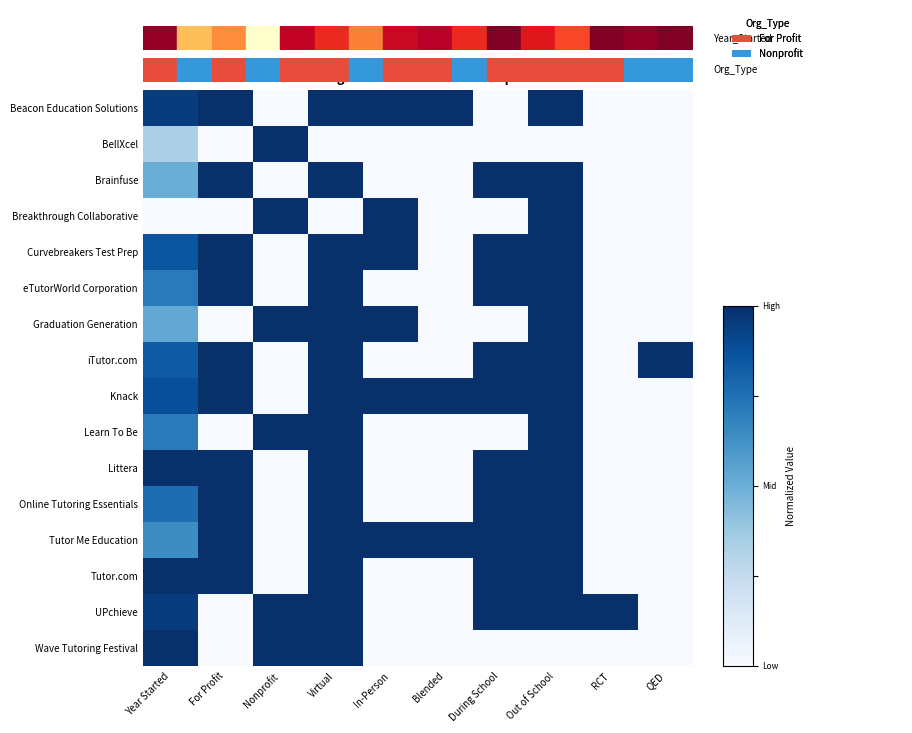

Reading left to right, list all the values displayed in this chart.

Beacon Education Solutions: Year Started=1.0	For Profit=1.0	Nonprofit=0.0	Virtual=1.0	In-Person=1.0	Blended=1.0	During School=0.0	Out of School=1.0	RCT=0.0	QED=0.0
BellXcel: Year Started=0.3	For Profit=0.0	Nonprofit=1.0	Virtual=0.0	In-Person=0.0	Blended=0.0	During School=0.0	Out of School=0.0	RCT=0.0	QED=0.0
Brainfuse: Year Started=0.5	For Profit=1.0	Nonprofit=0.0	Virtual=1.0	In-Person=0.0	Blended=0.0	During School=1.0	Out of School=1.0	RCT=0.0	QED=0.0
Breakthrough Collaborative: Year Started=0.0	For Profit=0.0	Nonprofit=1.0	Virtual=0.0	In-Person=1.0	Blended=0.0	During School=0.0	Out of School=1.0	RCT=0.0	QED=0.0
Curvebreakers Test Prep: Year Started=0.9	For Profit=1.0	Nonprofit=0.0	Virtual=1.0	In-Person=1.0	Blended=0.0	During School=1.0	Out of School=1.0	RCT=0.0	QED=0.0
eTutorWorld Corporation: Year Started=0.7	For Profit=1.0	Nonprofit=0.0	Virtual=1.0	In-Person=0.0	Blended=0.0	During School=1.0	Out of School=1.0	RCT=0.0	QED=0.0
Graduation Generation: Year Started=0.5	For Profit=0.0	Nonprofit=1.0	Virtual=1.0	In-Person=1.0	Blended=0.0	During School=0.0	Out of School=1.0	RCT=0.0	QED=0.0
iTutor.com: Year Started=0.8	For Profit=1.0	Nonprofit=0.0	Virtual=1.0	In-Person=0.0	Blended=0.0	During School=1.0	Out of School=1.0	RCT=0.0	QED=1.0
Knack: Year Started=0.9	For Profit=1.0	Nonprofit=0.0	Virtual=1.0	In-Person=1.0	Blended=1.0	During School=1.0	Out of School=1.0	RCT=0.0	QED=0.0
Learn To Be: Year Started=0.7	For Profit=0.0	Nonprofit=1.0	Virtual=1.0	In-Person=0.0	Blended=0.0	During School=0.0	Out of School=1.0	RCT=0.0	QED=0.0
Littera: Year Started=1.0	For Profit=1.0	Nonprofit=0.0	Virtual=1.0	In-Person=0.0	Blended=0.0	During School=1.0	Out of School=1.0	RCT=0.0	QED=0.0
Online Tutoring Essentials: Year Started=0.8	For Profit=1.0	Nonprofit=0.0	Virtual=1.0	In-Person=0.0	Blended=0.0	During School=1.0	Out of School=1.0	RCT=0.0	QED=0.0
Tutor Me Education: Year Started=0.6	For Profit=1.0	Nonprofit=0.0	Virtual=1.0	In-Person=1.0	Blended=1.0	During School=1.0	Out of School=1.0	RCT=0.0	QED=0.0
Tutor.com: Year Started=1.0	For Profit=1.0	Nonprofit=0.0	Virtual=1.0	In-Person=0.0	Blended=0.0	During School=1.0	Out of School=1.0	RCT=0.0	QED=0.0
UPchieve: Year Started=1.0	For Profit=0.0	Nonprofit=1.0	Virtual=1.0	In-Person=0.0	Blended=0.0	During School=1.0	Out of School=1.0	RCT=1.0	QED=0.0
Wave Tutoring Festival: Year Started=1.0	For Profit=0.0	Nonprofit=1.0	Virtual=1.0	In-Person=0.0	Blended=0.0	During School=0.0	Out of School=0.0	RCT=0.0	QED=0.0